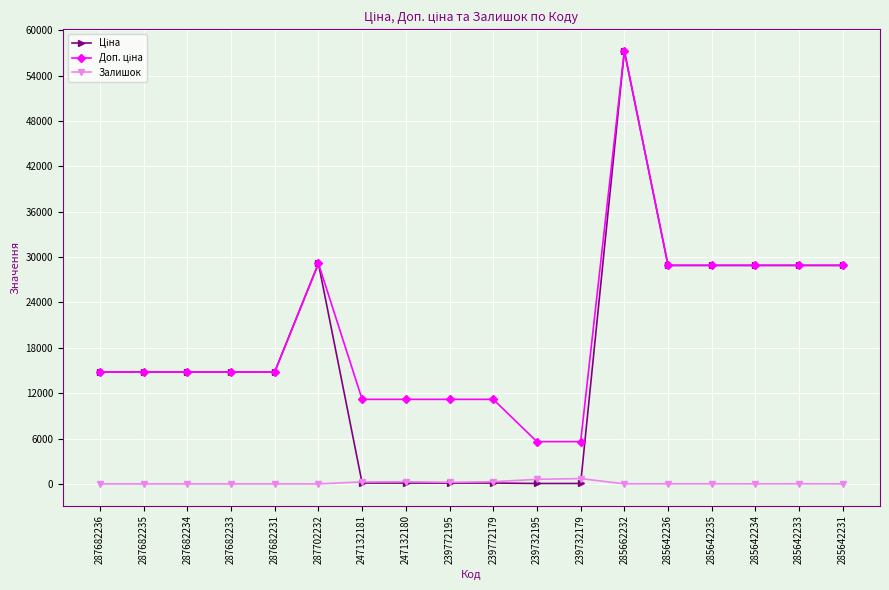

At which category does the chart reach its peak across all series?

285662232